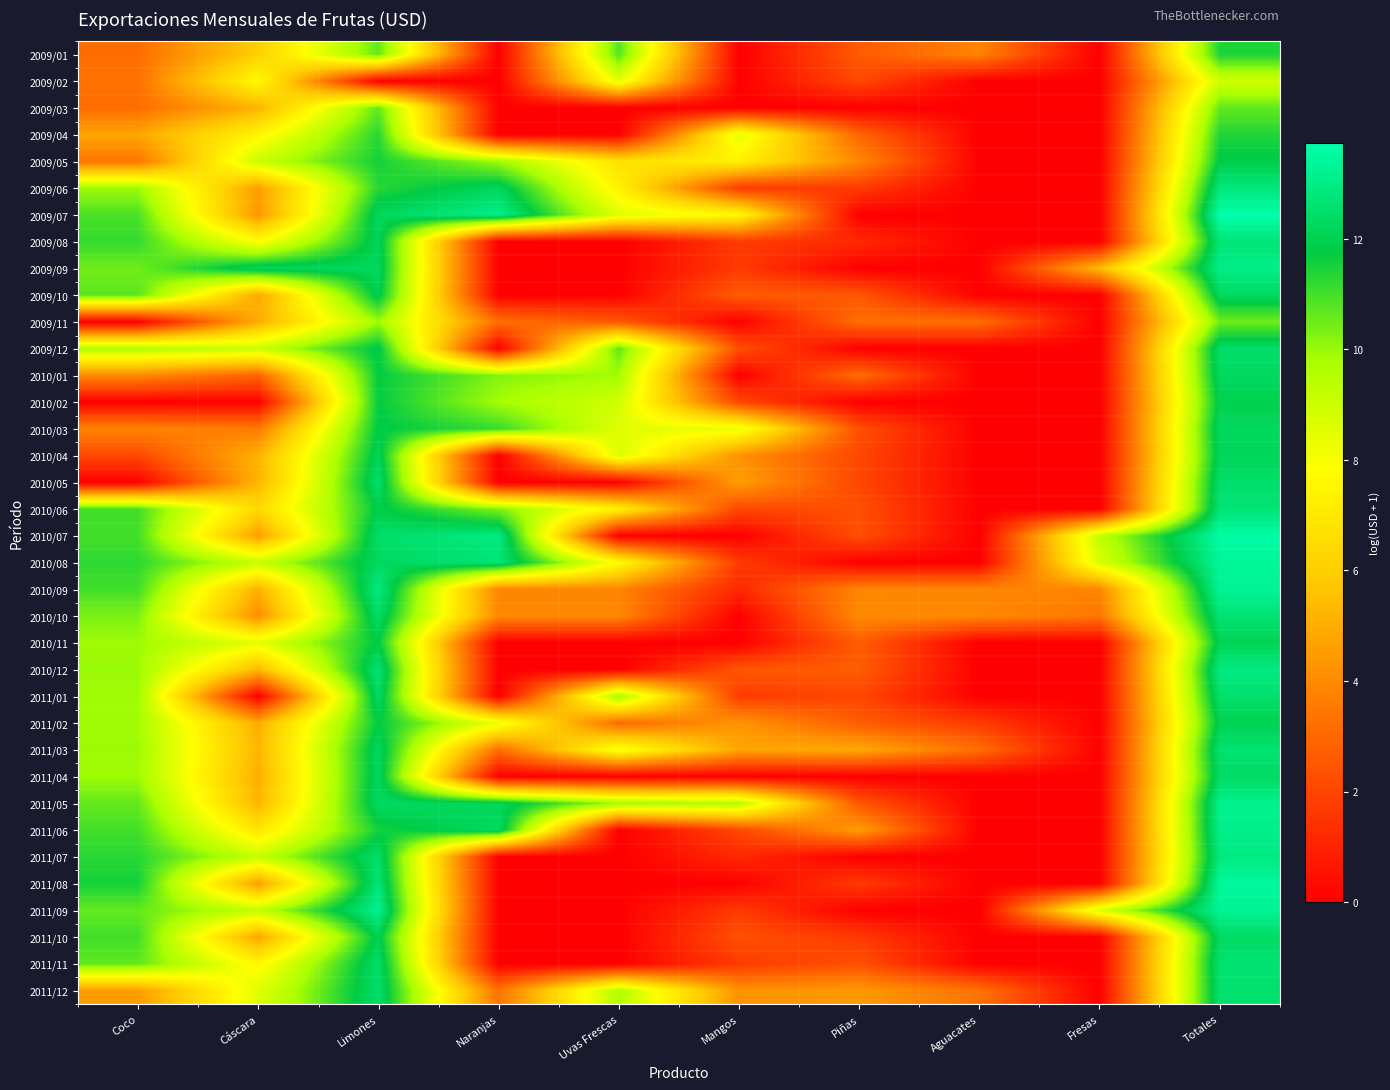

At how many categories does at least one series exceed 11?

5